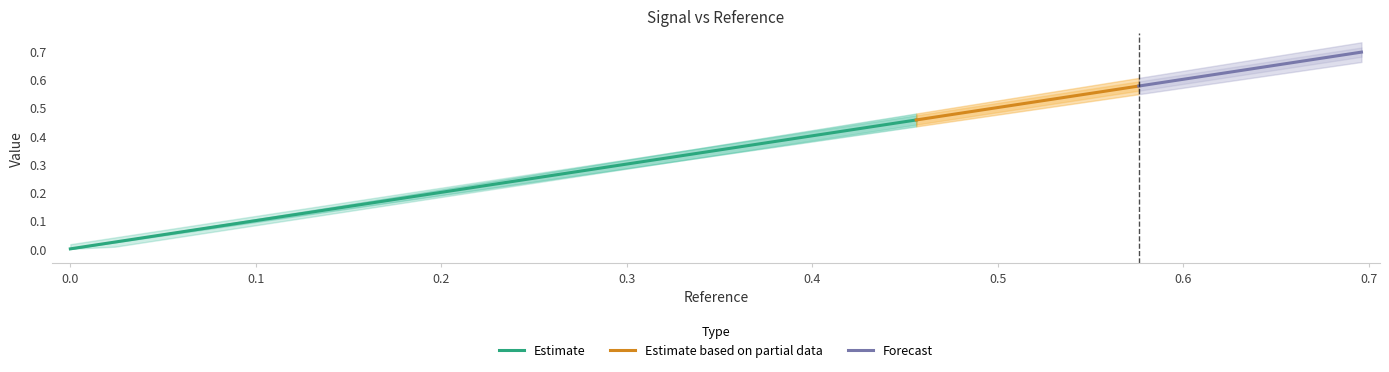

Is it true that actual equals 0.1 at 16?

False